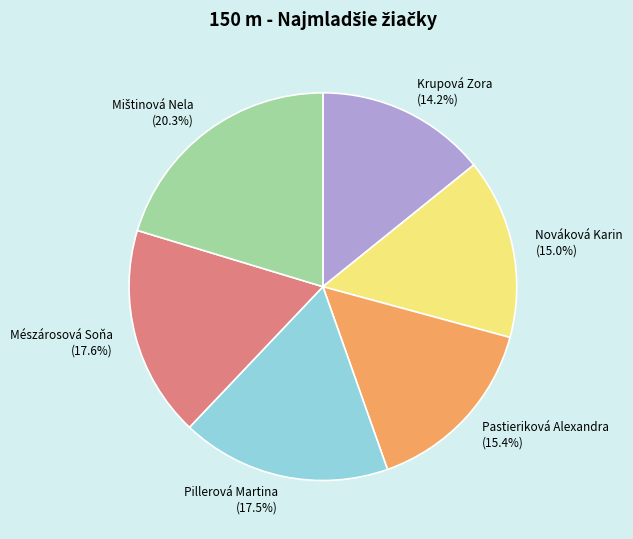

To the nearest percent, what is the combined percentage of Krupová Zora and Pastieriková Alexandra?

30%